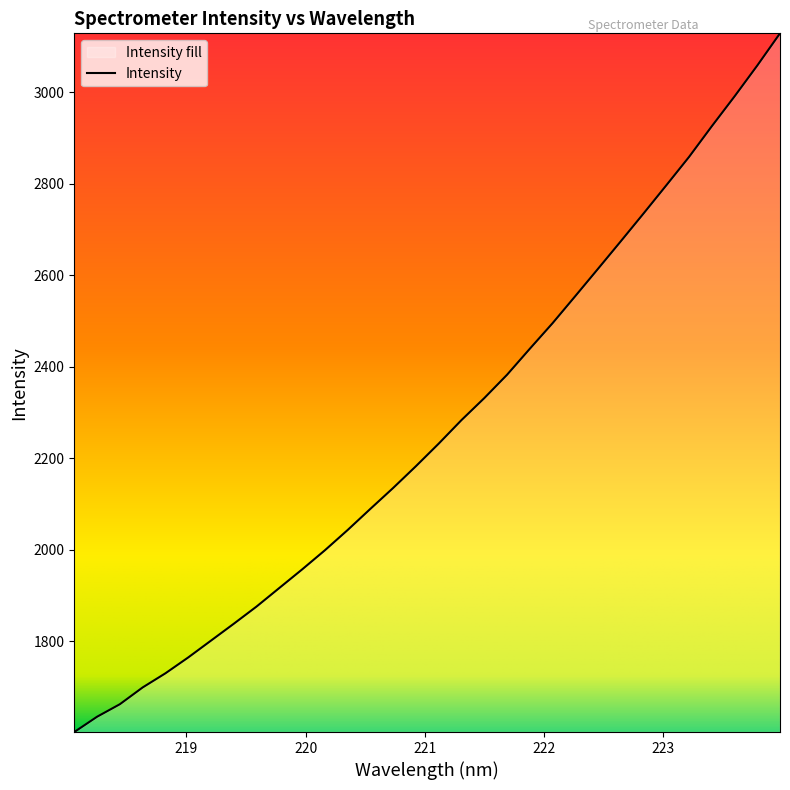

What is the maximum value shown in the chart?

3129.2